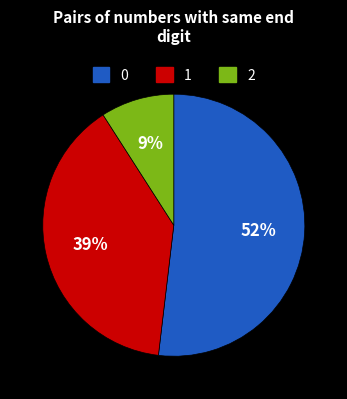

Count the number of slices in the pie.

3